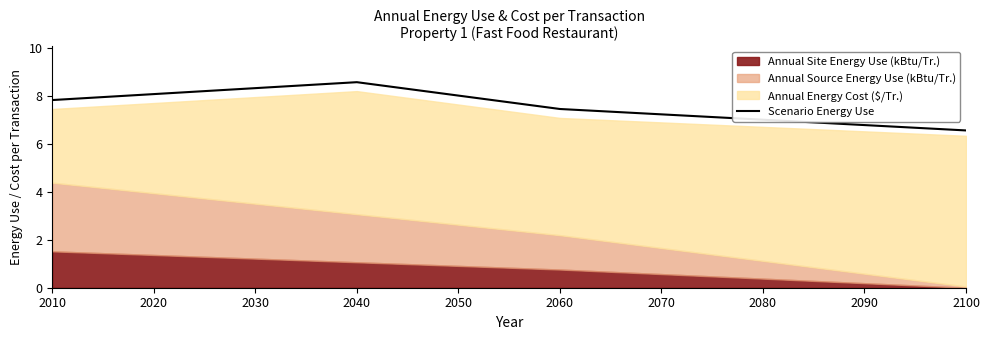

Read the value at 2030.

8.3